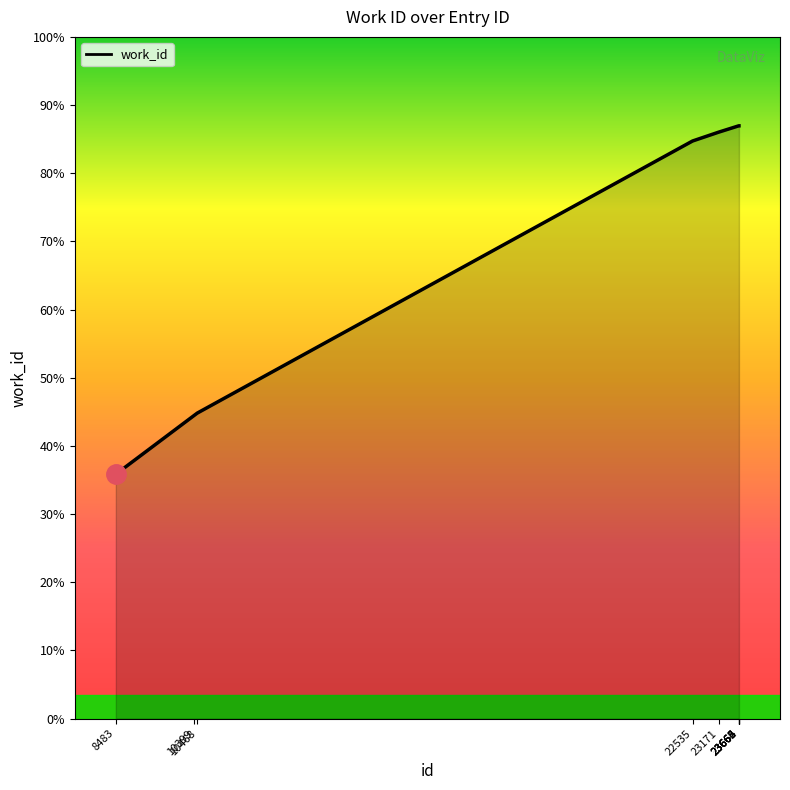

Does the chart display data point markers on the line(s)?

No